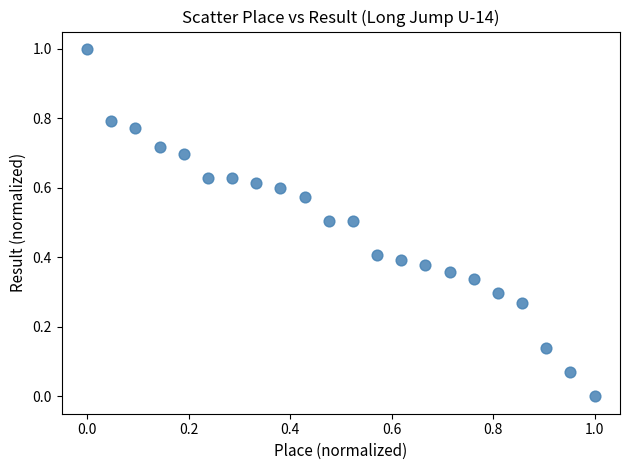

What is the range of X values (max minus min)?

1.0